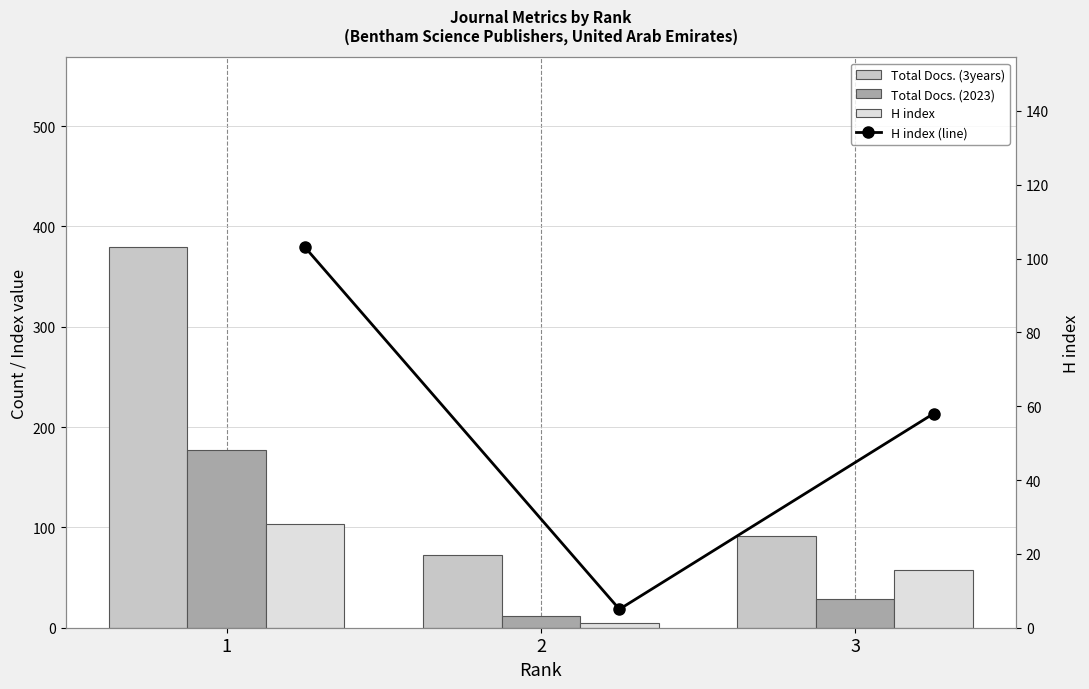

Reading right to left, extract all data points from this chart.

Total Docs. (3years): 91	72	379
Total Docs. (2023): 29	12	177
H index: 58	5	103
H index (line): 58	5	103